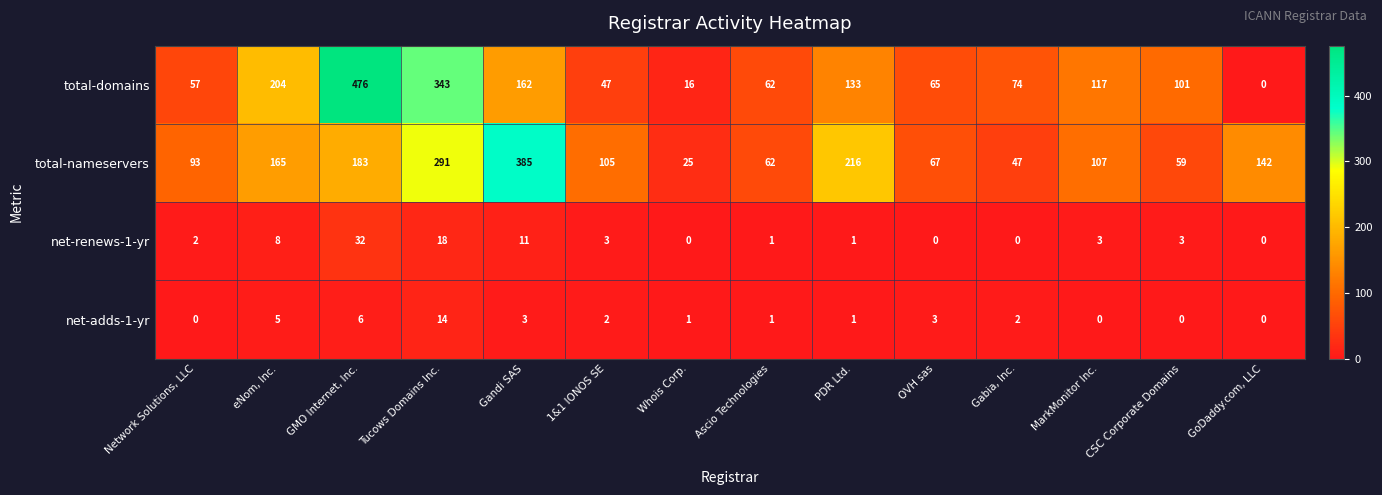

At how many categories does at least one series exceed 30?

13